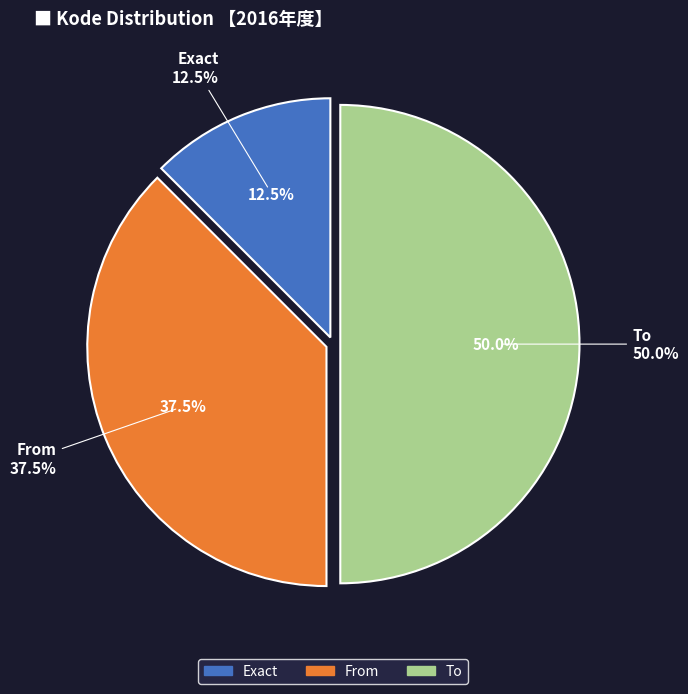

True or false: To accounts for 35% of the total.

False